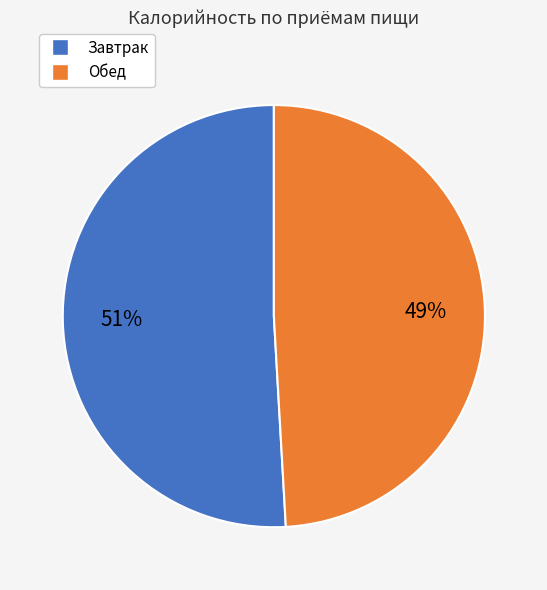

Do Завтрак and Обед together represent more than half of the pie?

Yes